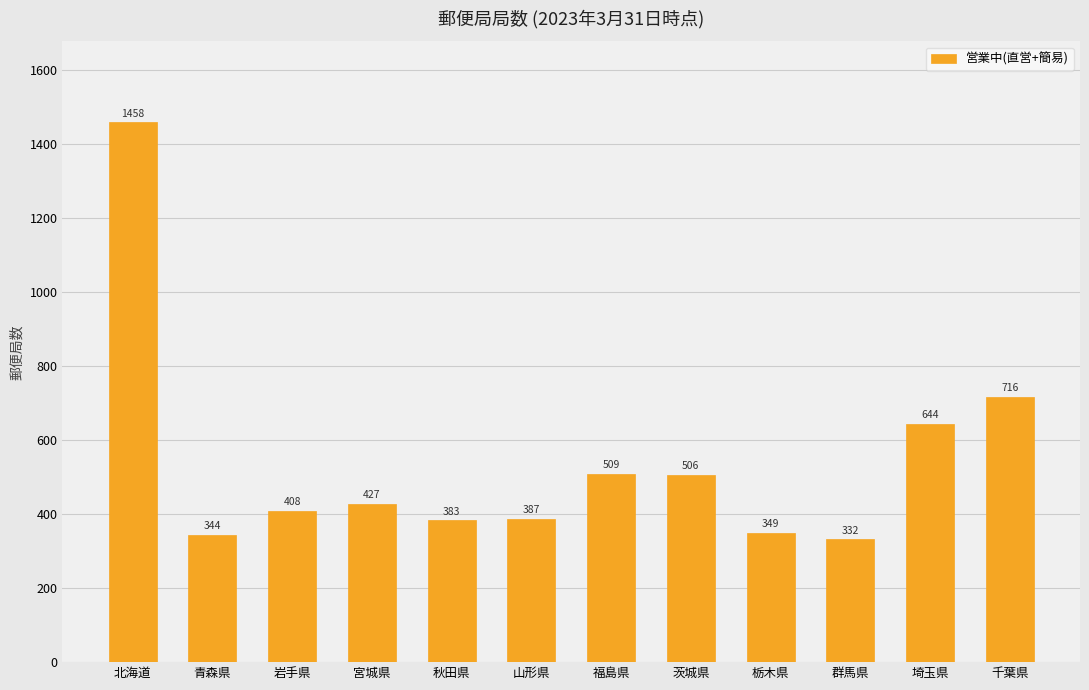

Rank the categories by value from highest to lowest.

北海道, 千葉県, 埼玉県, 福島県, 茨城県, 宮城県, 岩手県, 山形県, 秋田県, 栃木県, 青森県, 群馬県